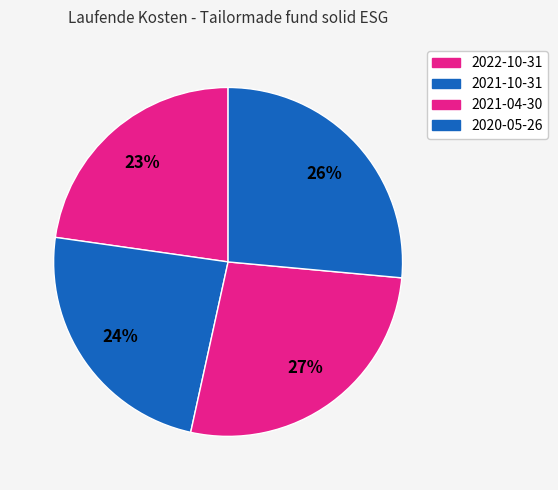

To the nearest percent, what is the difference between the largest and smallest slice percentages?

4%